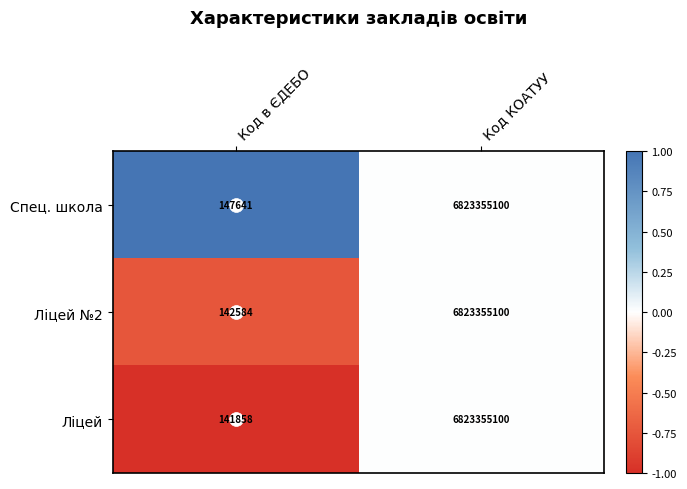

What is the difference between the Ліцей values at Код в ЄДЕБО and Код КОАТУУ?

6823213242